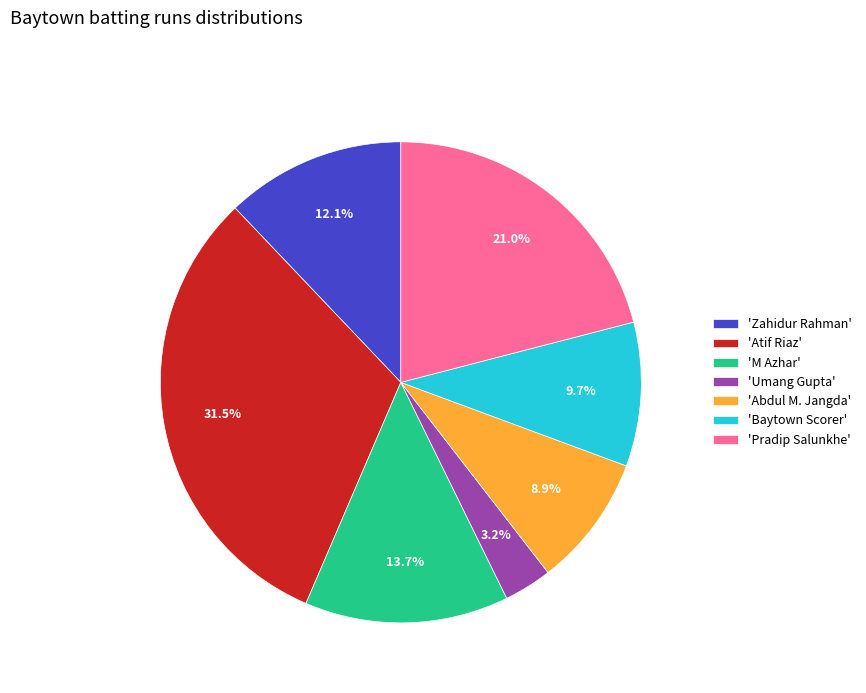

How many segments does this pie chart have?

7